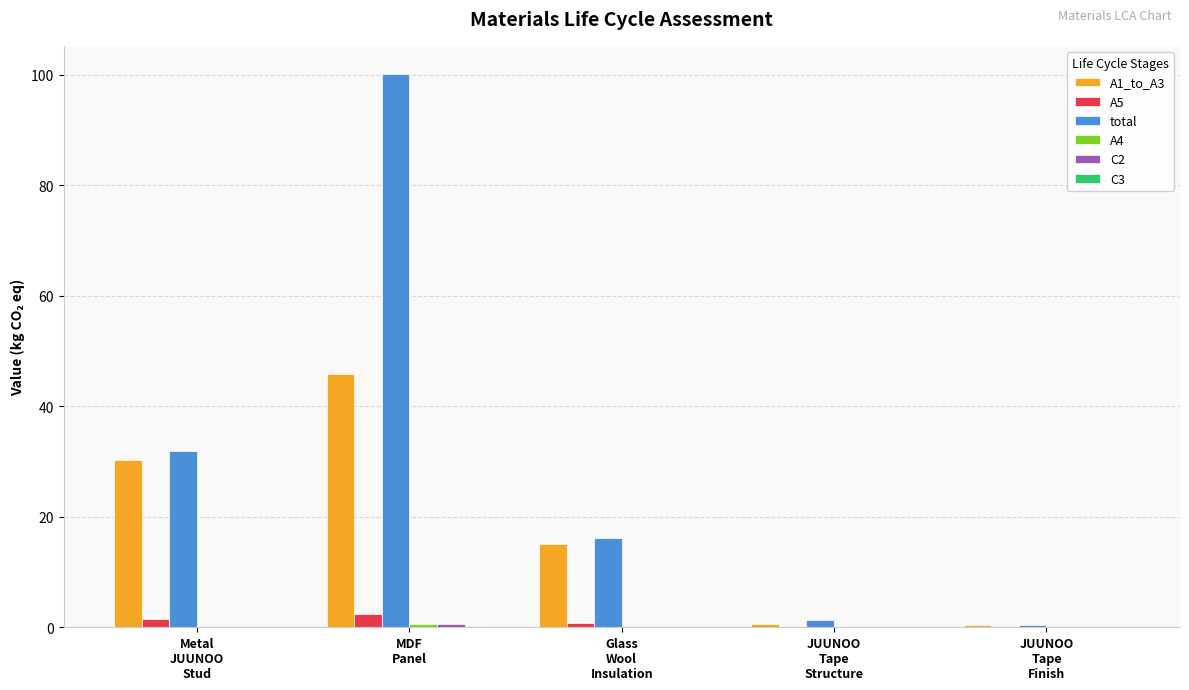

Which series changed the most between Glass
Wool
Insulation and JUUNOO
Tape
Structure?

total